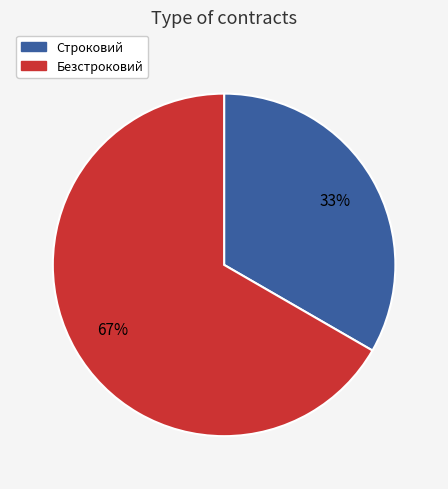

Count the number of slices in the pie.

2